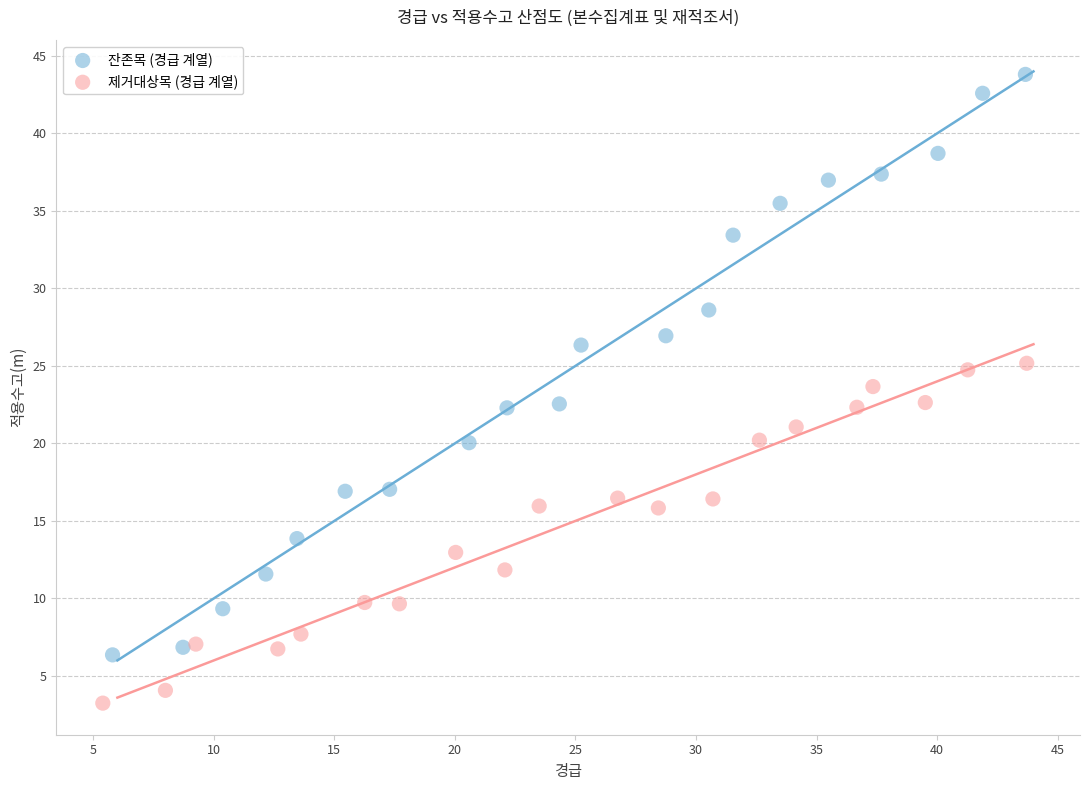

Which series reaches the minimum Y coordinate?

제거대상목 (경급 계열)